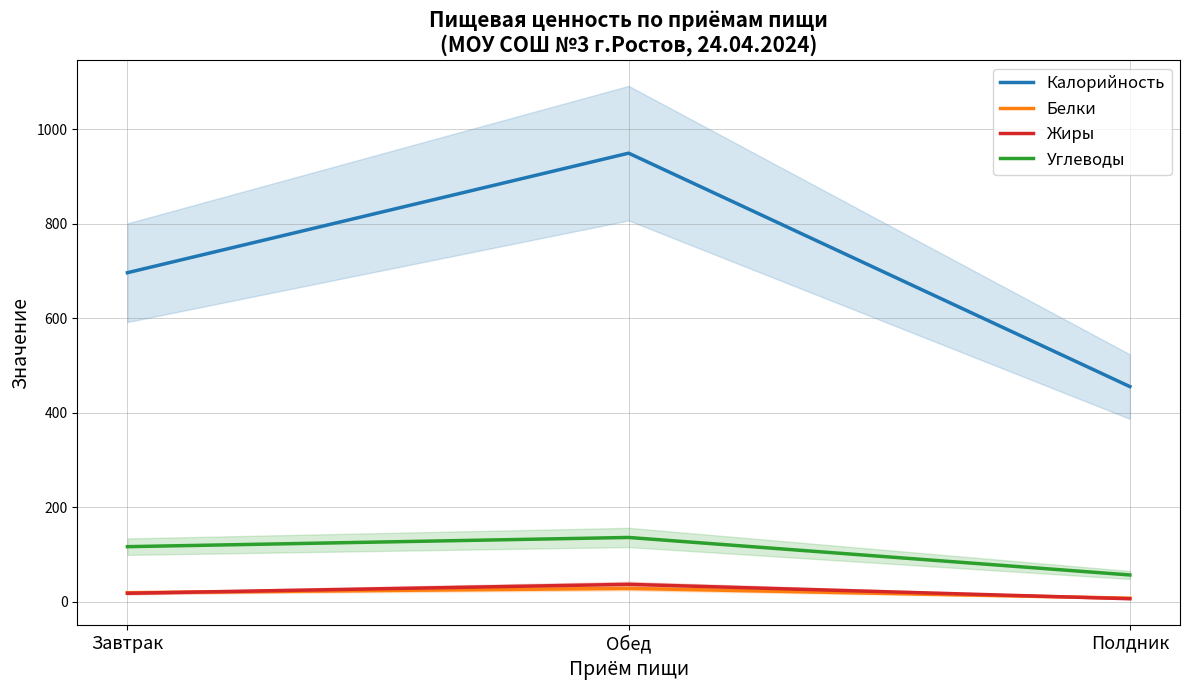

What is the total value across all series at Полдник?

524.5